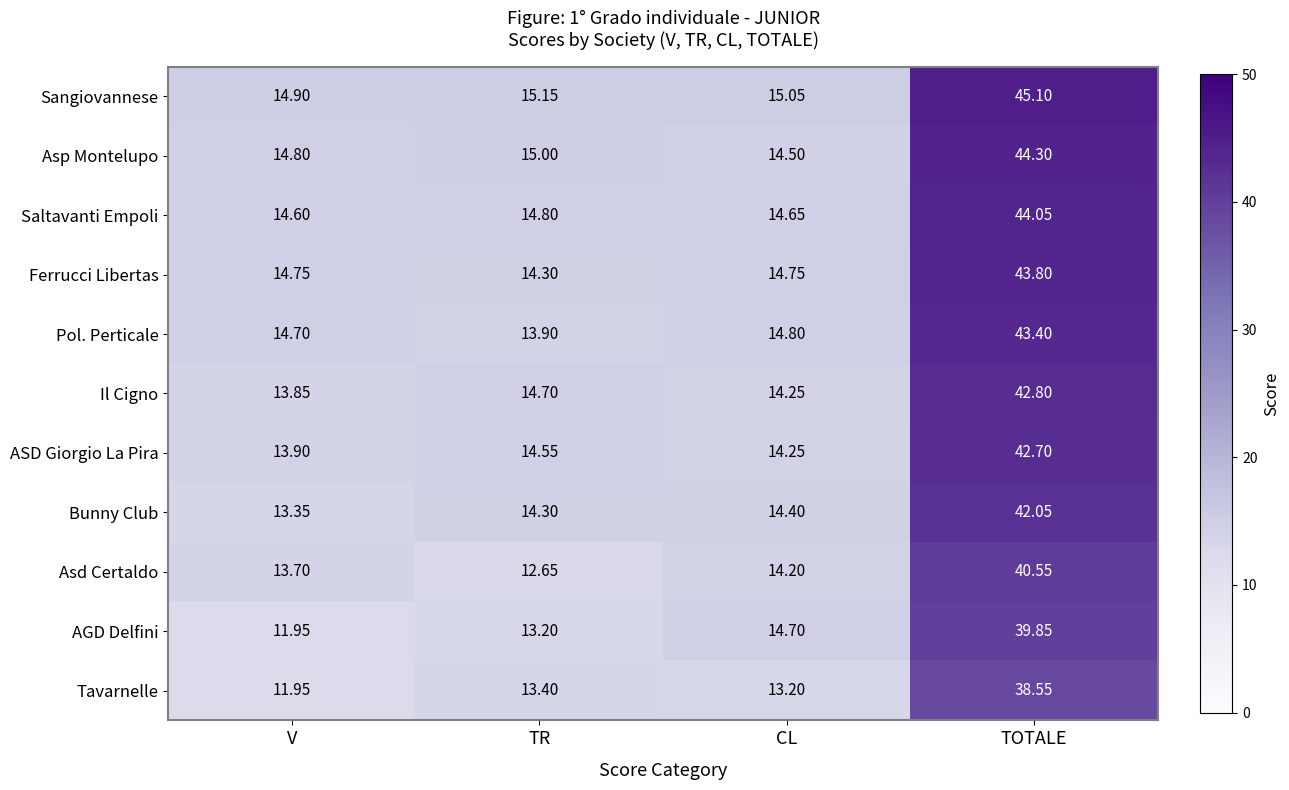

Which series has the largest range (max minus min)?

Sangiovannese